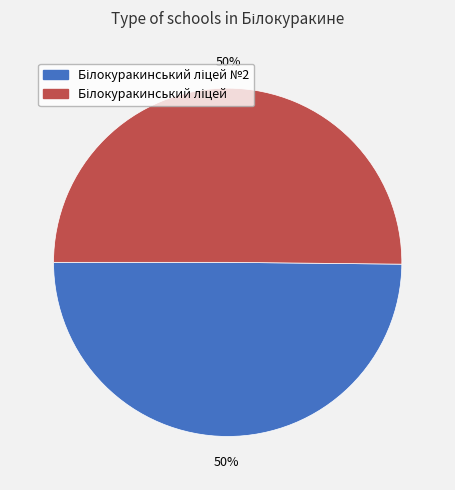

To the nearest percent, what is the average slice percentage?

50%